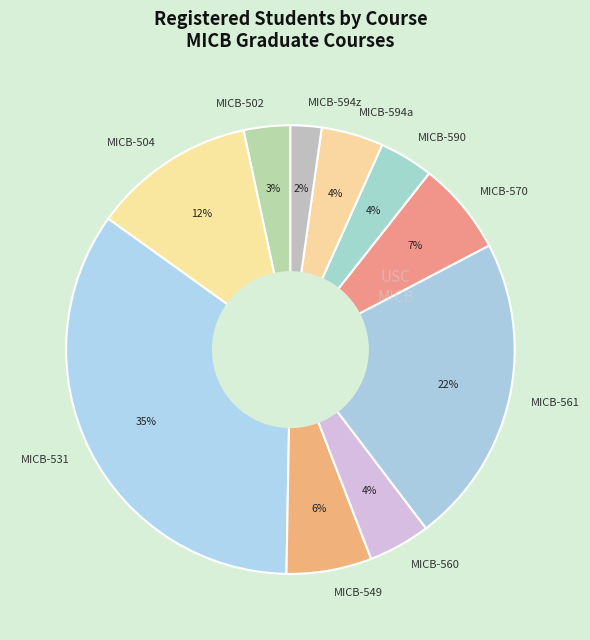

Which has a higher value, MICB-594a or MICB-549?

MICB-549